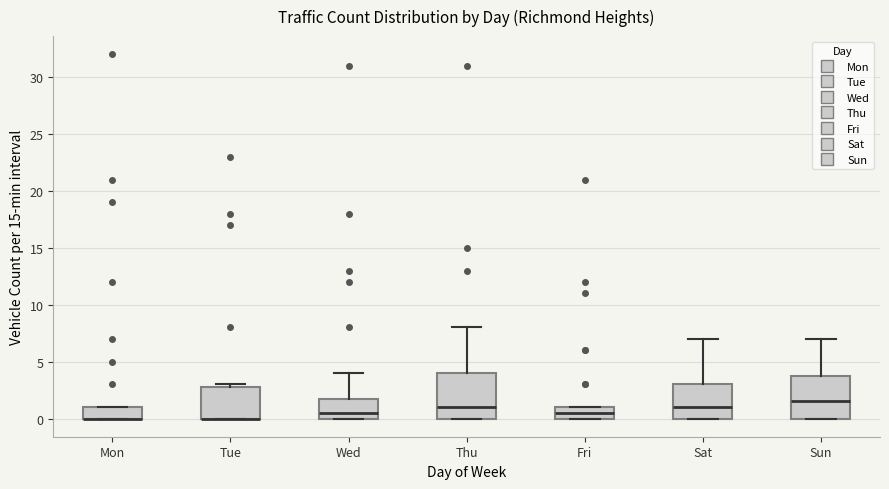

Reading left to right, read every box against the y-axis: the position of its median line, the range the box covers, and the ends of its whiskers. The values are not printed on the chart, so give them approximately, as read against the axis.

Mon: median 0.0 (drawn on the box's lower edge), box 0.0 to 1.0, whiskers 0.0 to 1.0
Tue: median 0.0 (drawn on the box's lower edge), box 0.0 to 3.0, whiskers 0.0 to 3.0 (just above the box's upper edge)
Wed: median 0.5, box 0.0 to 2.0, whiskers 0.0 to 4.0
Thu: median 1.0, box 0.0 to 4.0, whiskers 0.0 to 8.0
Fri: median 0.5, box 0.0 to 1.0, whiskers 0.0 to 1.0
Sat: median 1.0, box 0.0 to 3.0, whiskers 0.0 to 7.0
Sun: median 1.5, box 0.0 to 4.0, whiskers 0.0 to 7.0